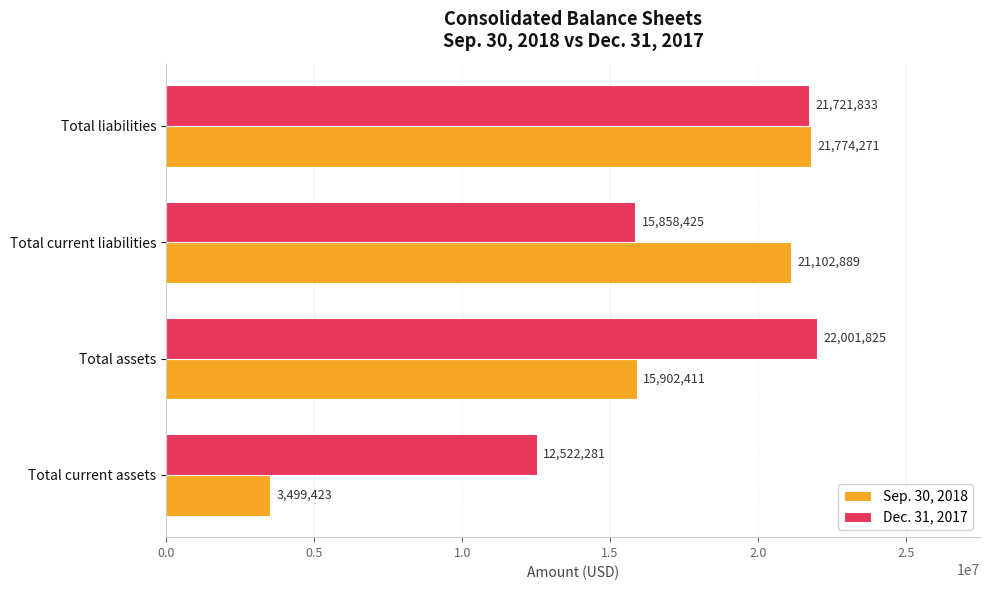

Which series has the widest spread of values?

Sep. 30, 2018